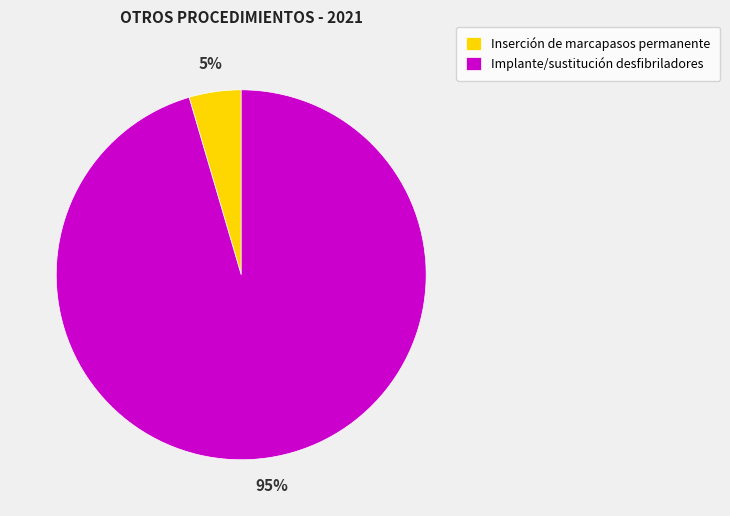

To the nearest percent, what is the average slice percentage?

50%